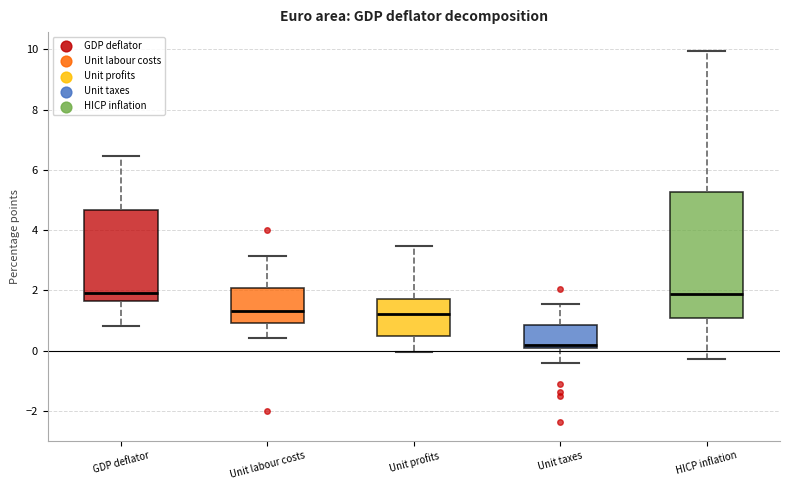

Where is the upper edge of the box for Unit labour costs on the y-axis? The values are not printed on the chart, so give them approximately, as read against the axis.

2.0